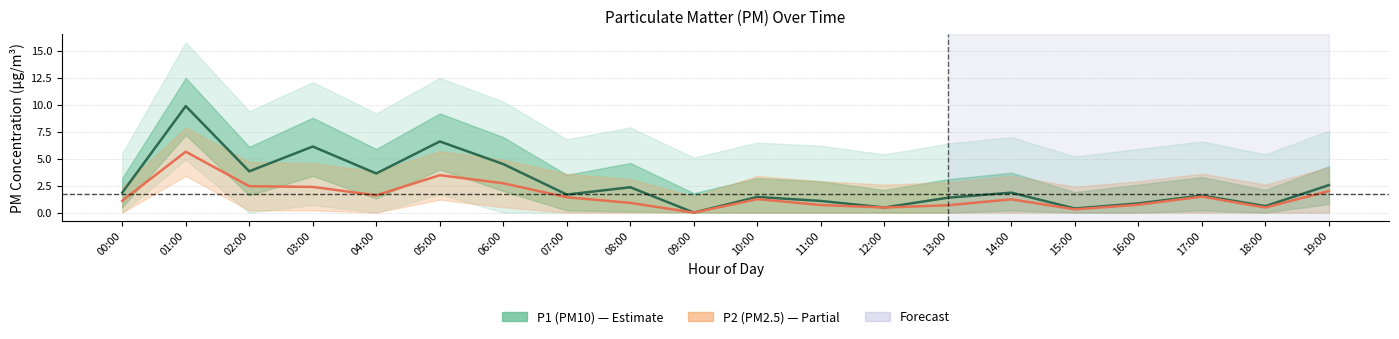

Reading left to right, extract all data points from this chart.

P1 (PM10): 00:00=1.9	01:00=9.9	02:00=3.8	03:00=6.1	04:00=3.6	05:00=6.6	06:00=4.5	07:00=1.7	08:00=2.4	09:00=0.0	10:00=1.4	11:00=1.1	12:00=0.5	13:00=1.4	14:00=1.9	15:00=0.4	16:00=0.8	17:00=1.6	18:00=0.6	19:00=2.5
P2 (PM2.5): 00:00=1.1	01:00=5.7	02:00=2.5	03:00=2.4	04:00=1.6	05:00=3.5	06:00=2.7	07:00=1.4	08:00=0.9	09:00=0.0	10:00=1.2	11:00=0.7	12:00=0.5	13:00=0.7	14:00=1.2	15:00=0.3	16:00=0.7	17:00=1.5	18:00=0.5	19:00=2.0